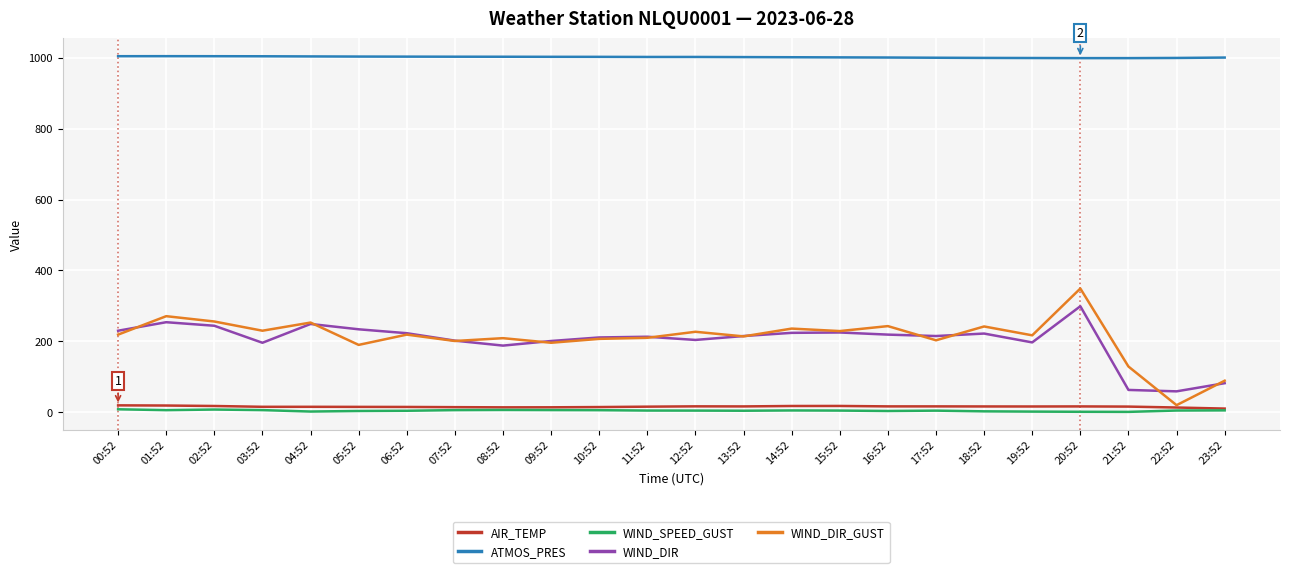

Which series has the largest range (max minus min)?

WIND_DIR_GUST